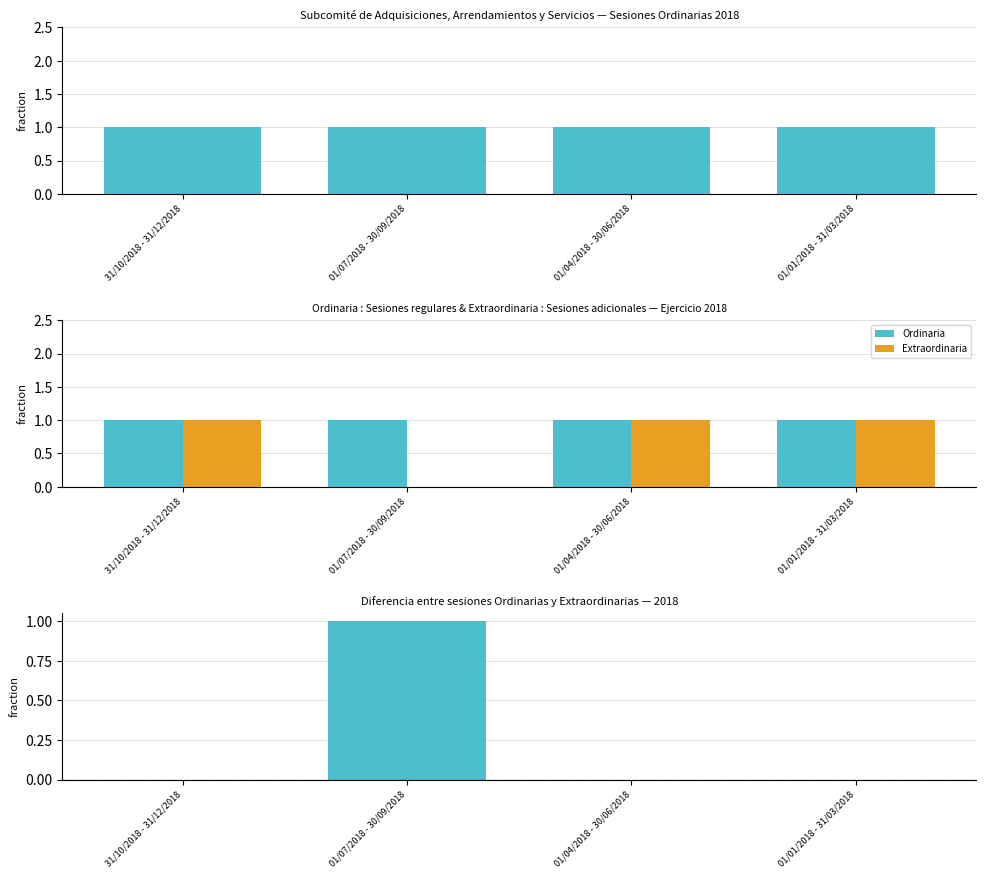

Rank the series by their maximum value, from lowest to highest.

Ordinaria, Extraordinaria, Diferencia (Ordinaria - Extraordinaria)